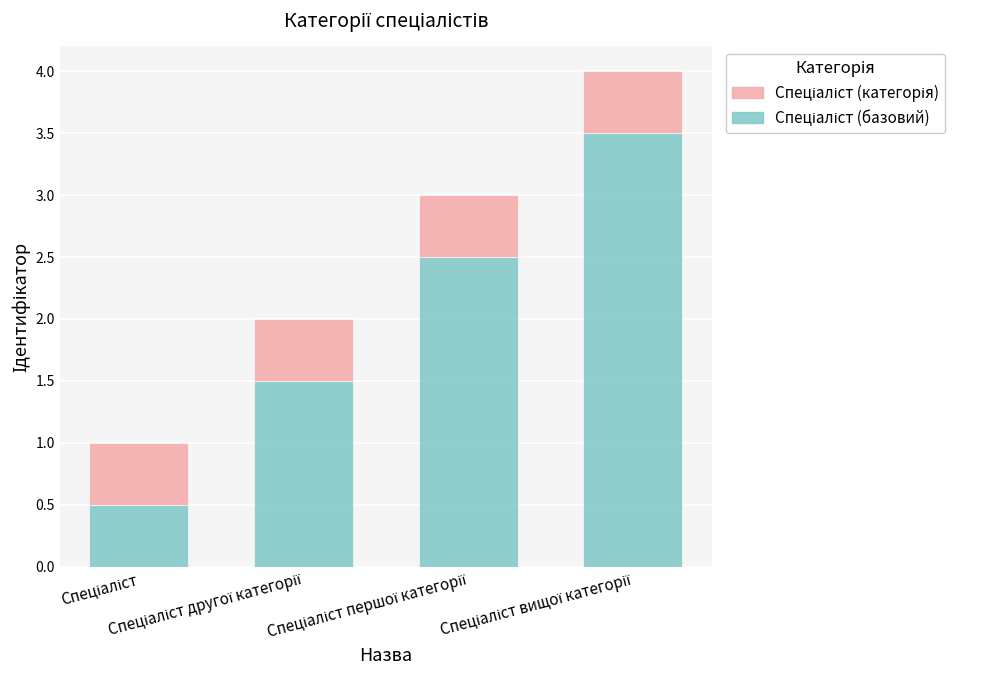

How many distinct data groups are displayed?

2